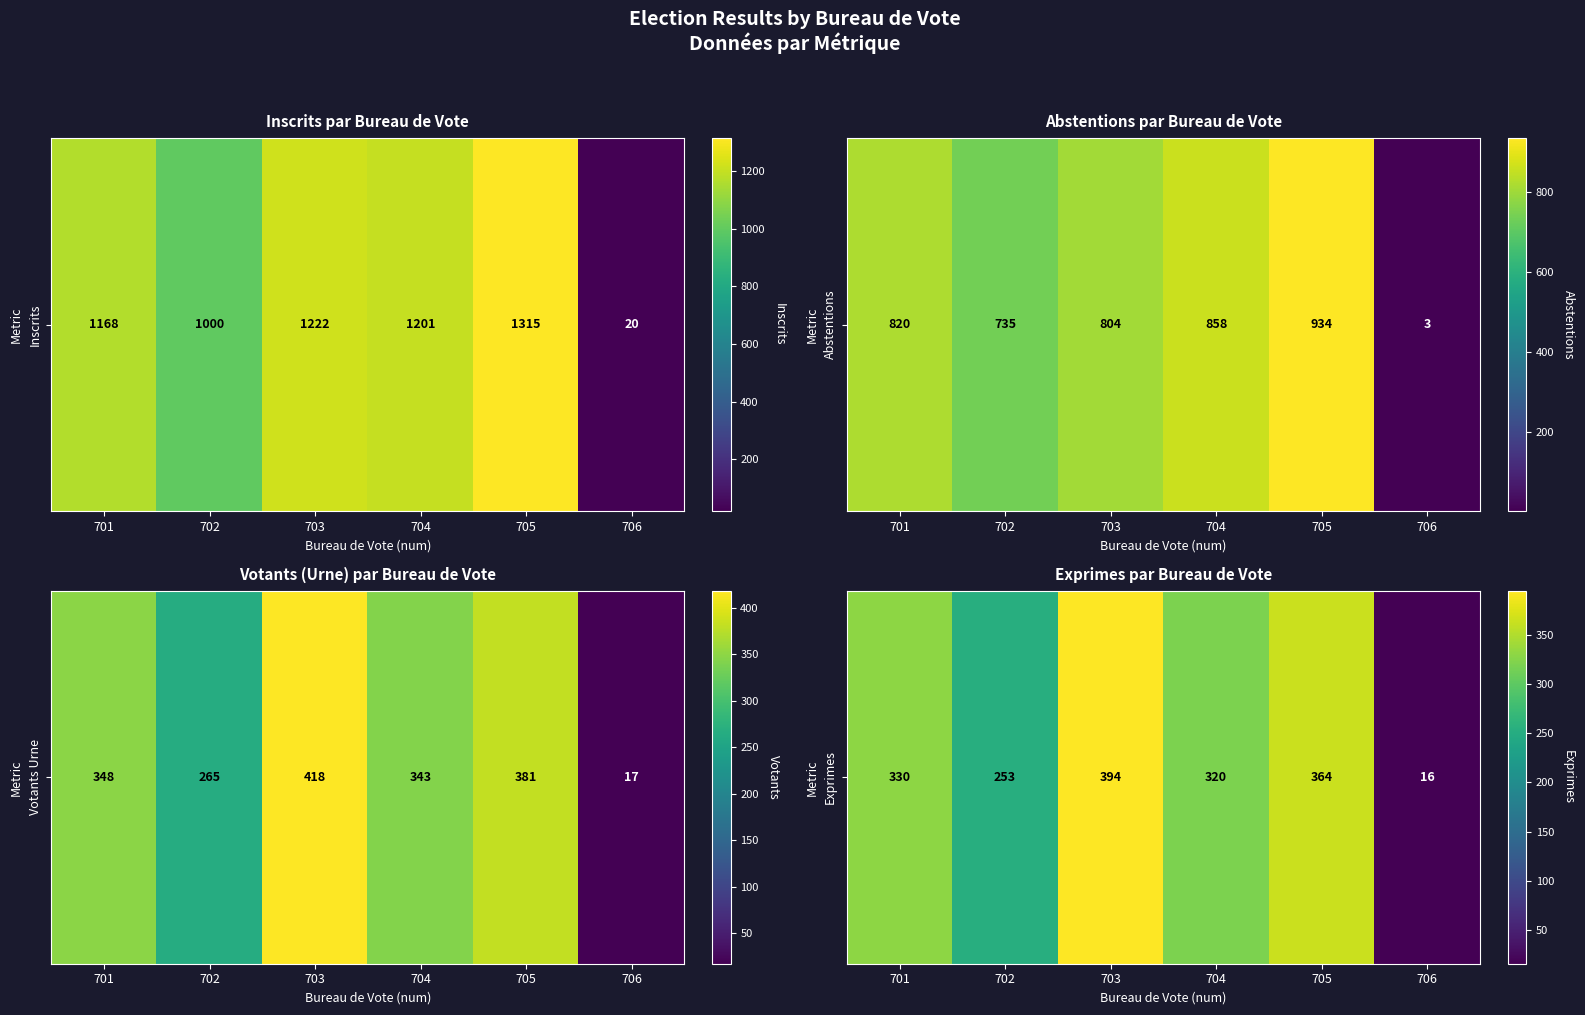

True or false: the data shows 177 at 701.

False